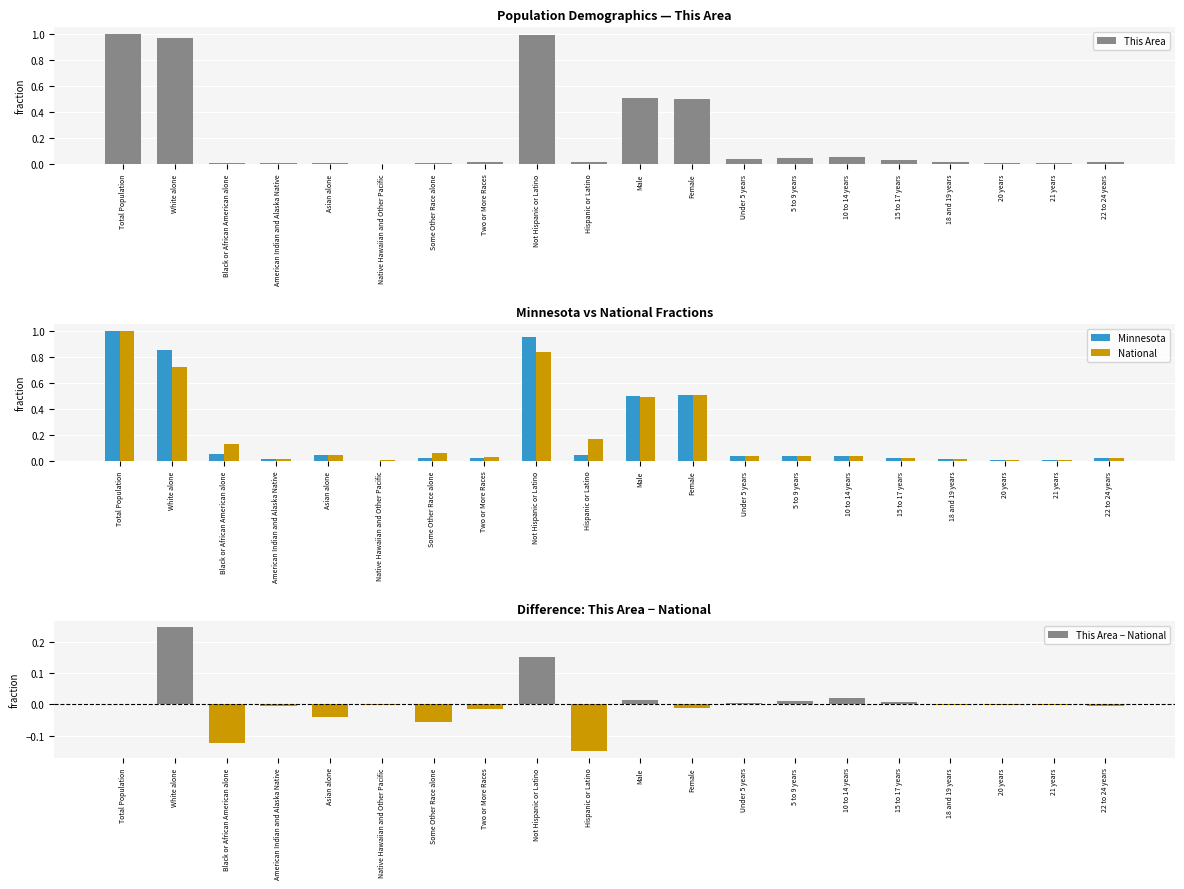

How many bars are there in total?

80